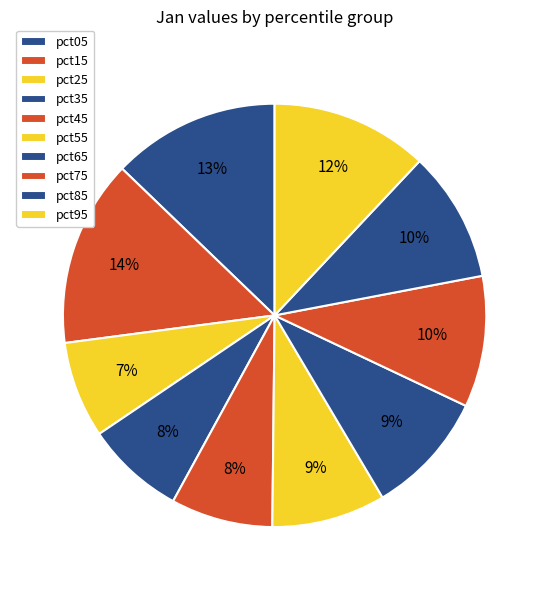

Rank the categories by value from highest to lowest.

pct15, pct05, pct95, pct75, pct85, pct65, pct55, pct45, pct35, pct25